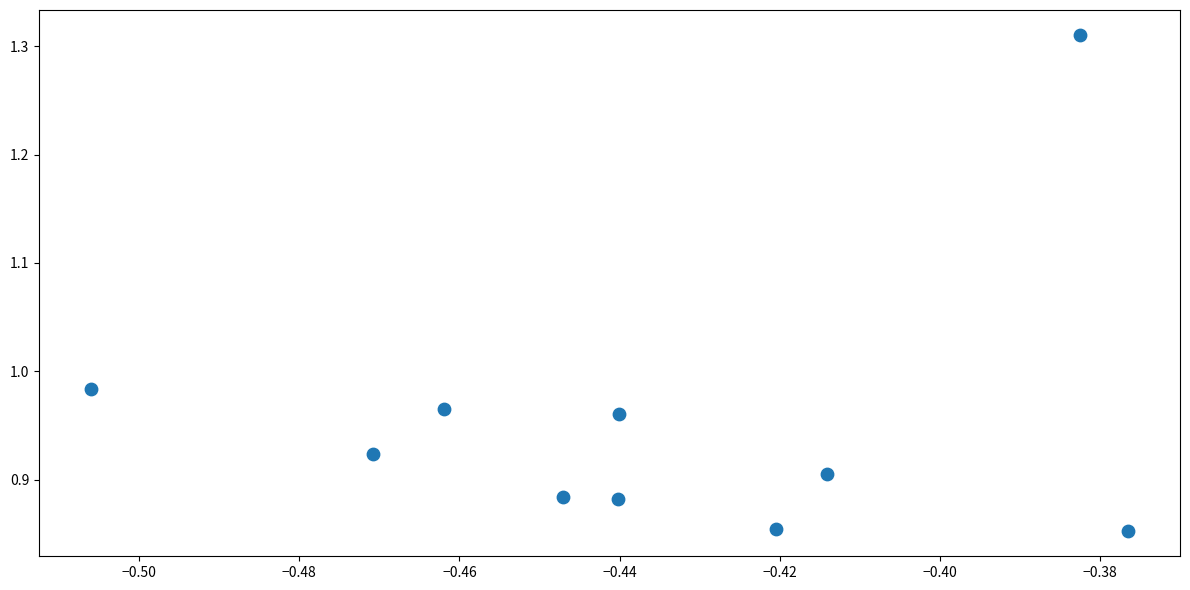

What is the range of Y values (max minus min)?

0.5